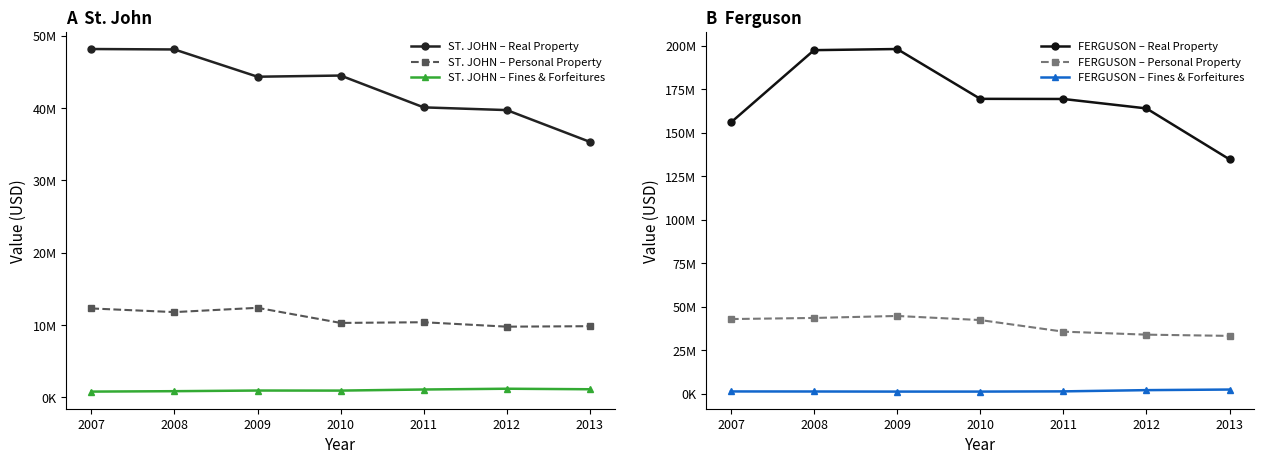

Which series has the widest spread of values?

FERGUSON – Real Property